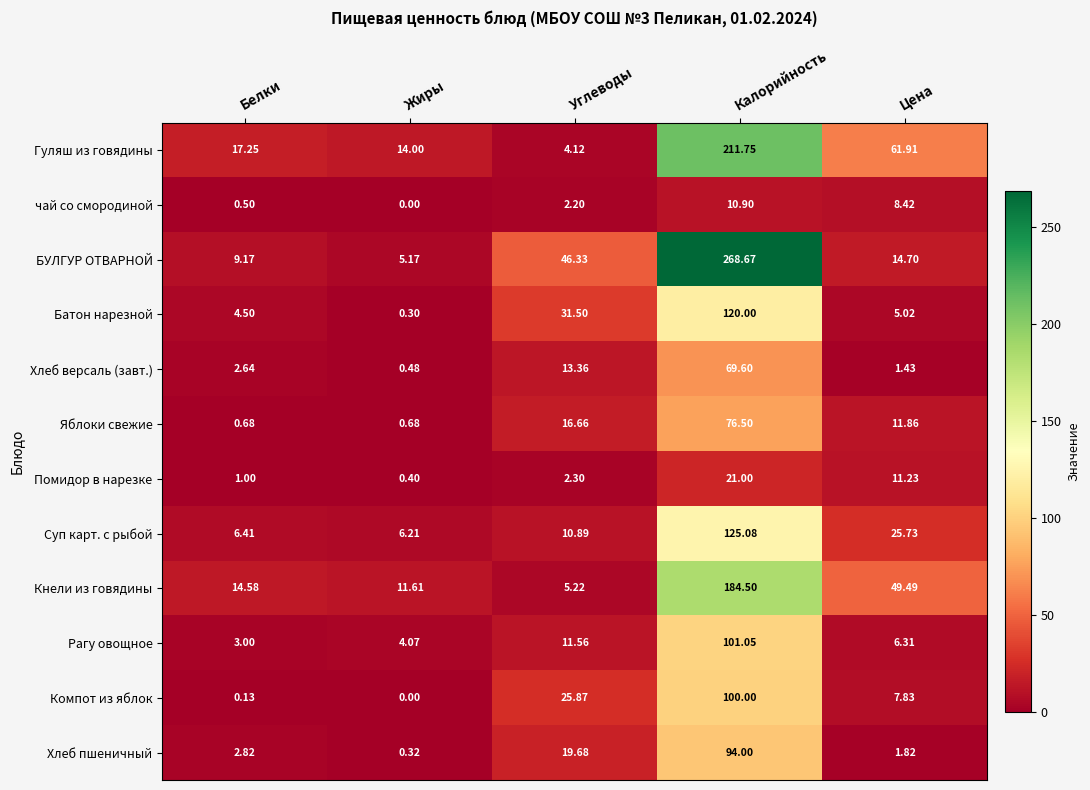

Which series changed the most between Углеводы and Калорийность?

БУЛГУР ОТВАРНОЙ